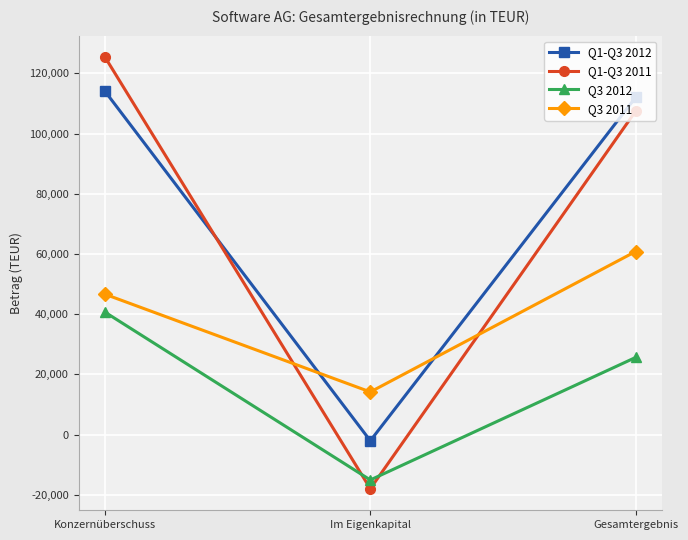

At which category does the chart reach its minimum across all series?

Im Eigenkapital